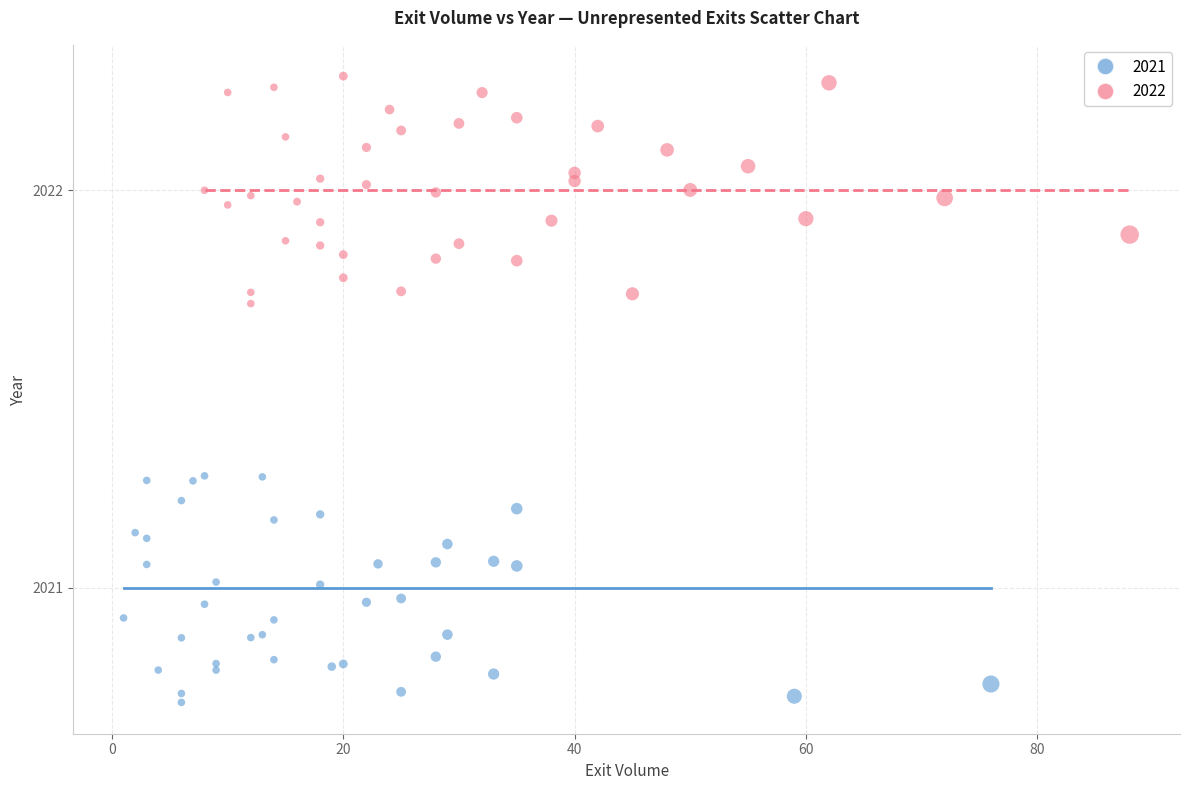

Which series reaches the maximum Y coordinate?

2022